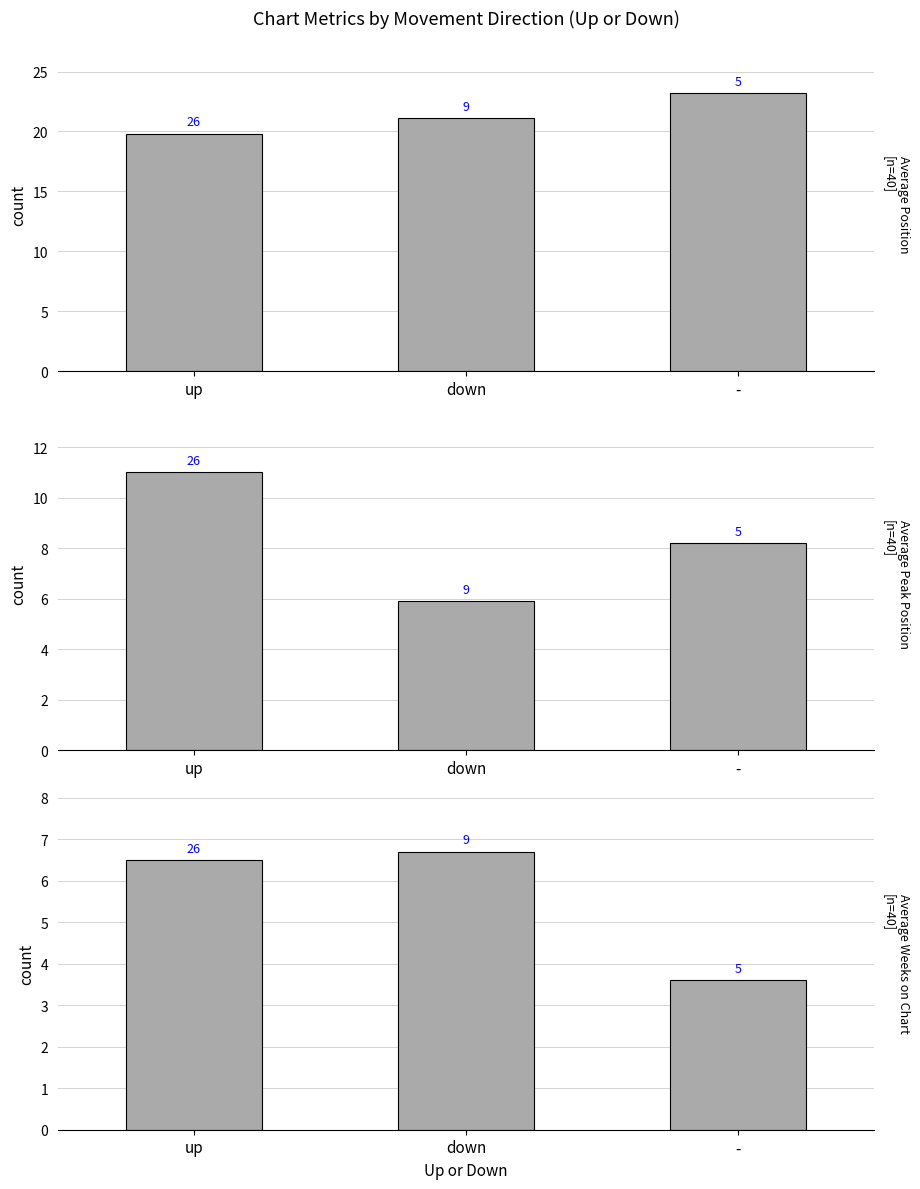

At which category is the sum across all series the highest?

up